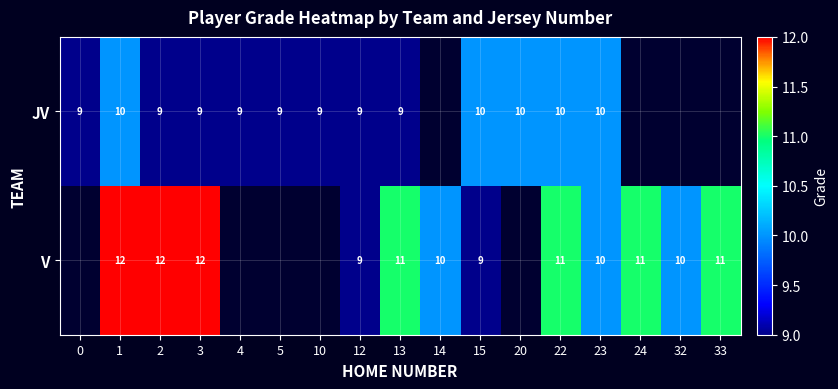

True or false: V has a value of 16 at 15.

False